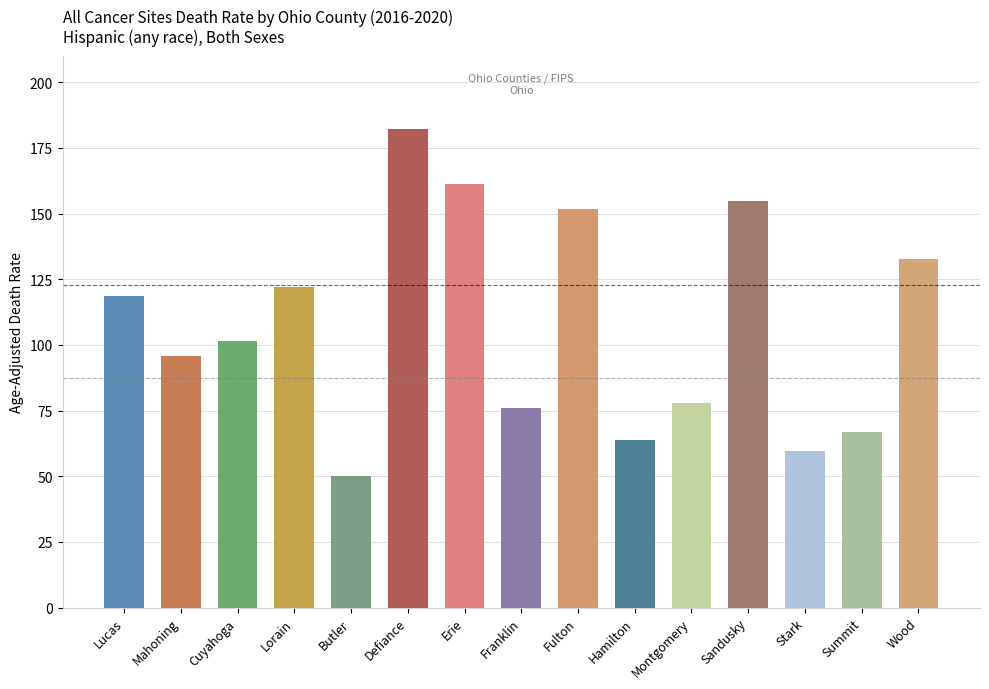

What is the sum of the values at Lucas and Mahoning?

214.3